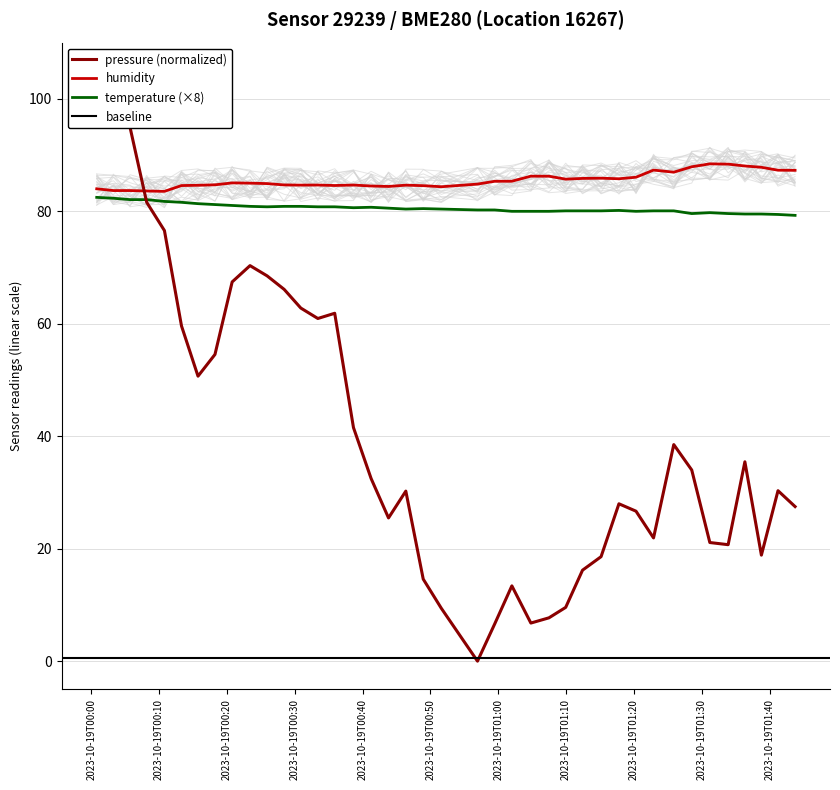

True or false: humidity and temperature intersect in this chart.

False